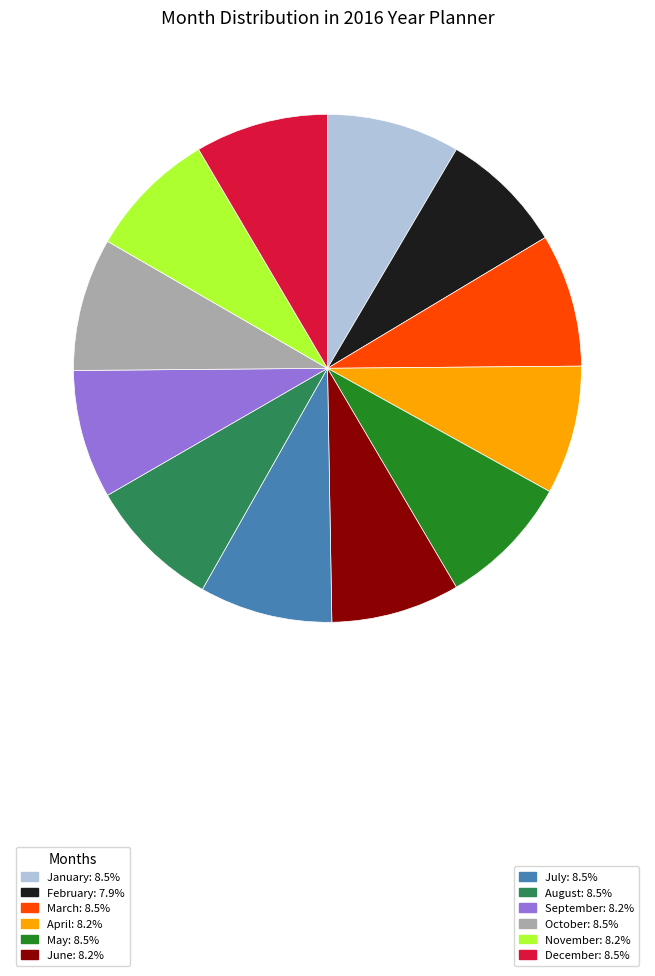

Is there a majority slice in this chart?

No